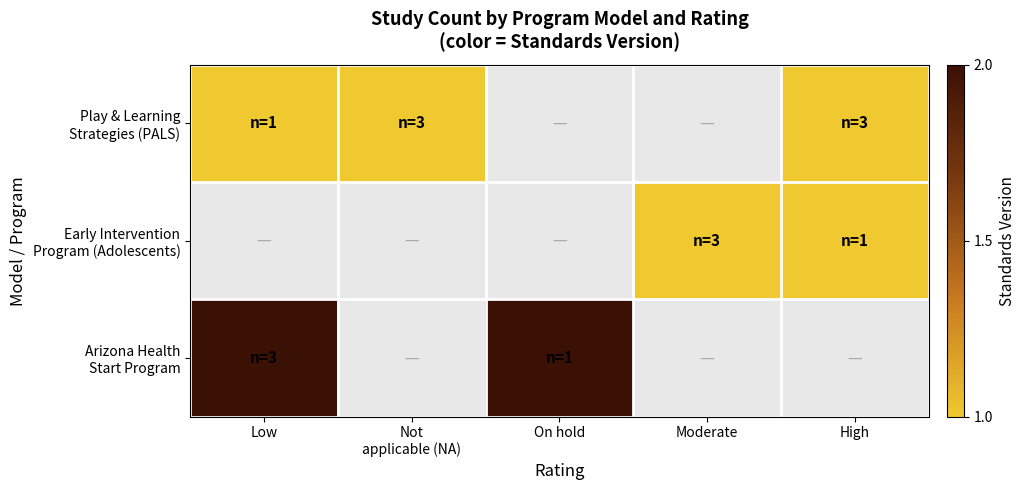

Is it true that Arizona Health Start Program equals 3.1 at Low?

False